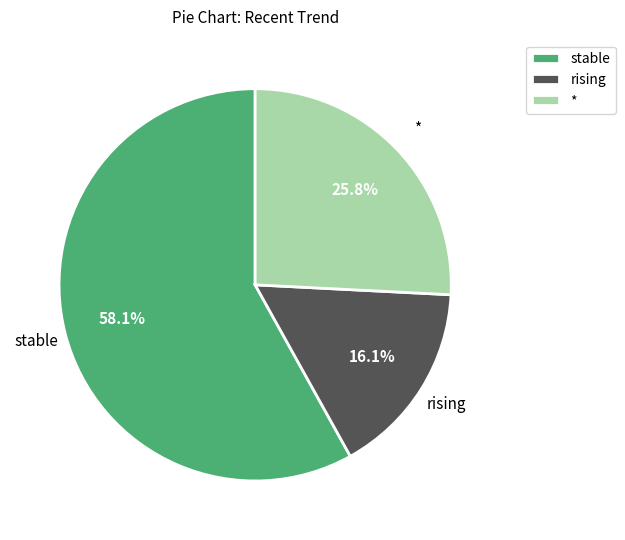

To the nearest percent, what is the average slice percentage?

33%